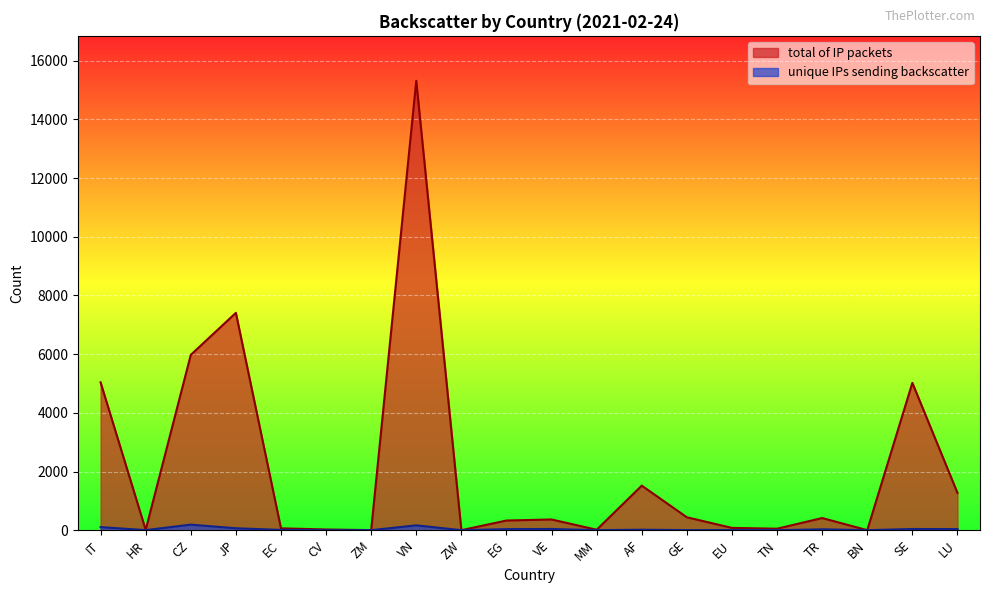

Read the unique IPs sending backscatter value at LU.

38